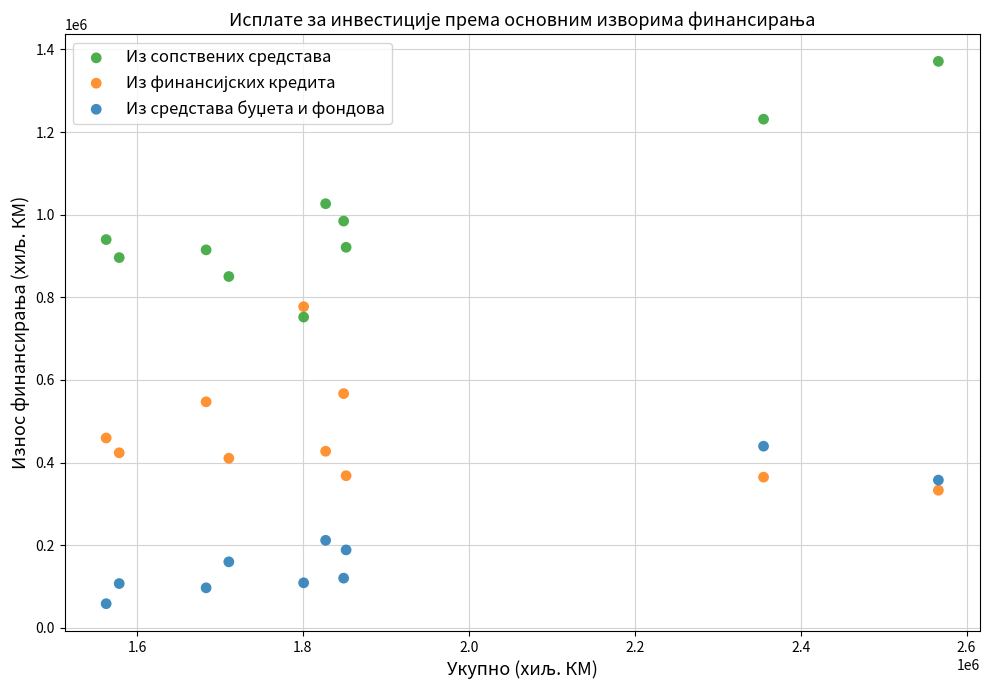

Which series has the largest Y range (max minus min)?

Из сопствених средстава